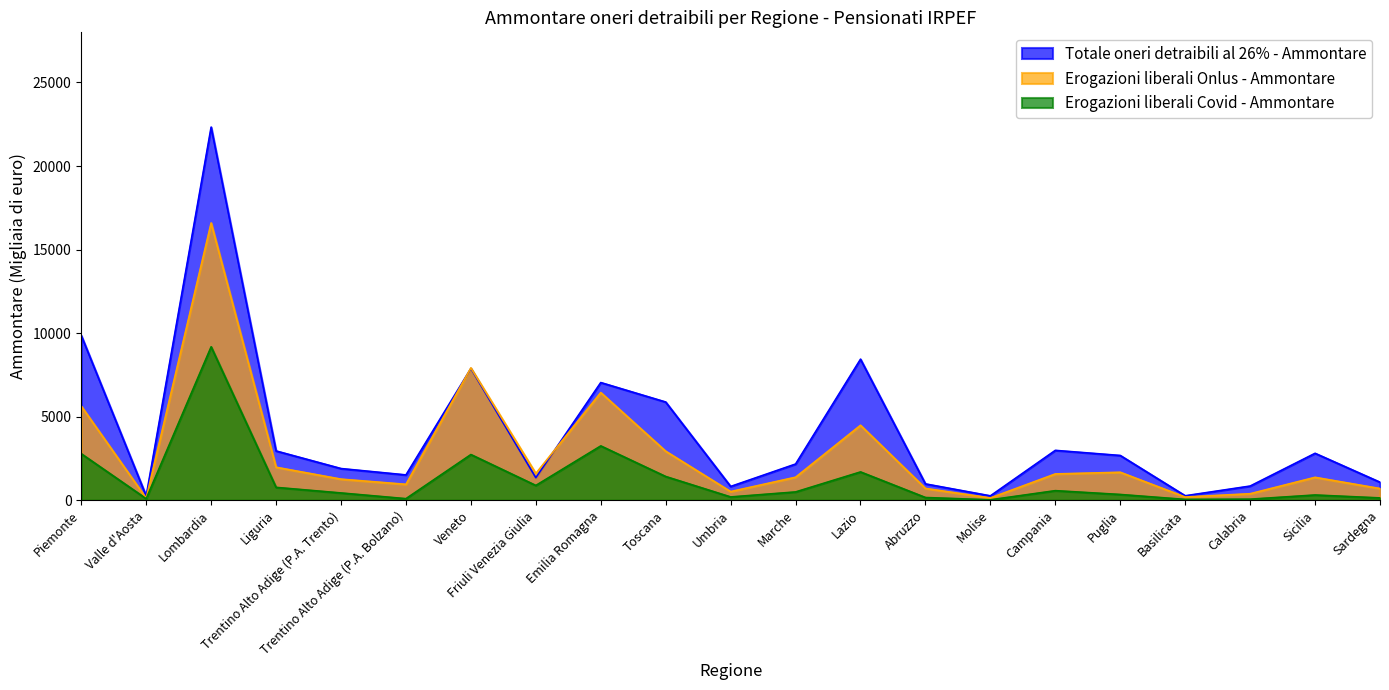

Rank the series at Sardegna from lowest to highest value.

Erogazioni liberali Covid - Ammontare, Erogazioni liberali Onlus - Ammontare, Totale oneri detraibili al 26% - Ammontare